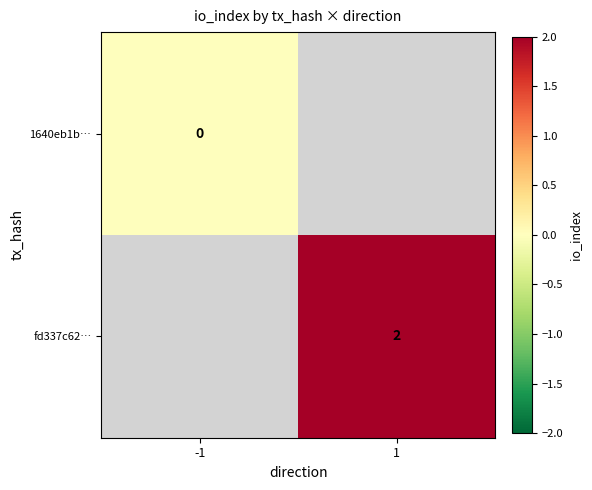

Is it true that fd337c62… equals 1 at 1?

False